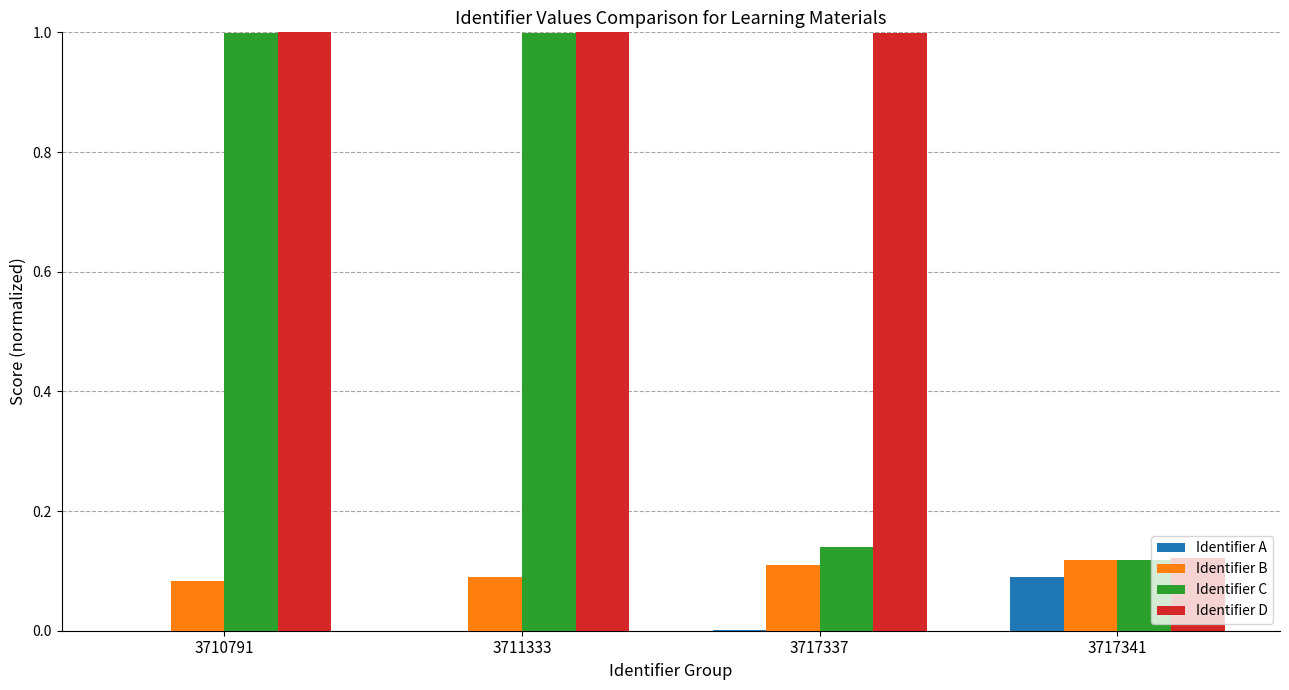

Count the number of data series in this chart.

4